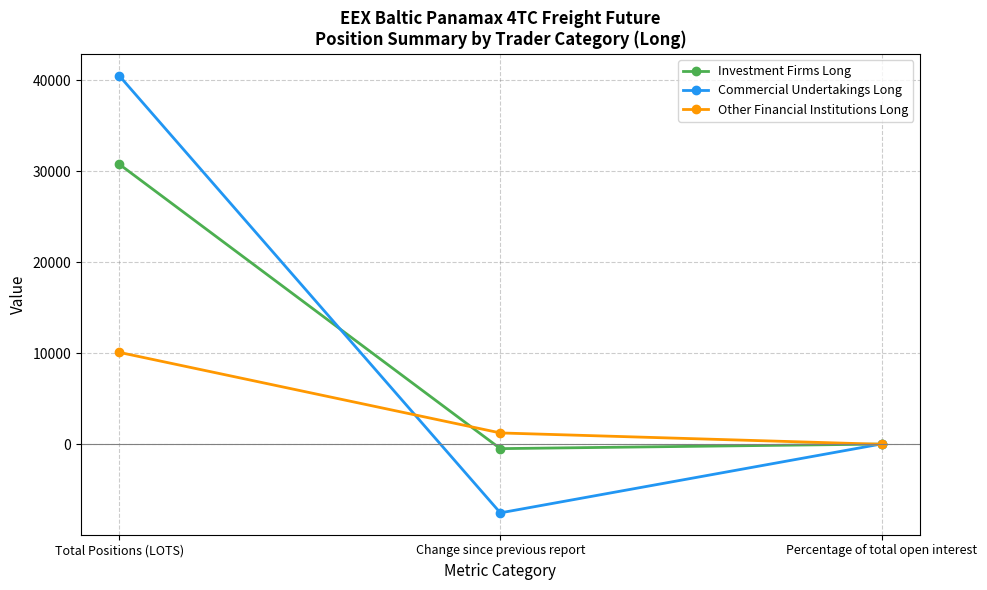

What is the value of the Other Financial Institutions Long point at the 2nd from the left?

1260.0